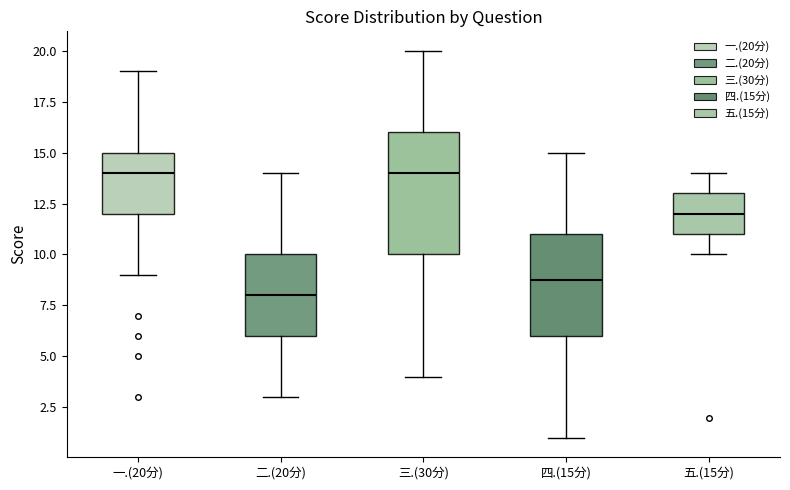

Where is the lower edge of the box for 一.(20分) on the y-axis? The values are not printed on the chart, so give them approximately, as read against the axis.

12